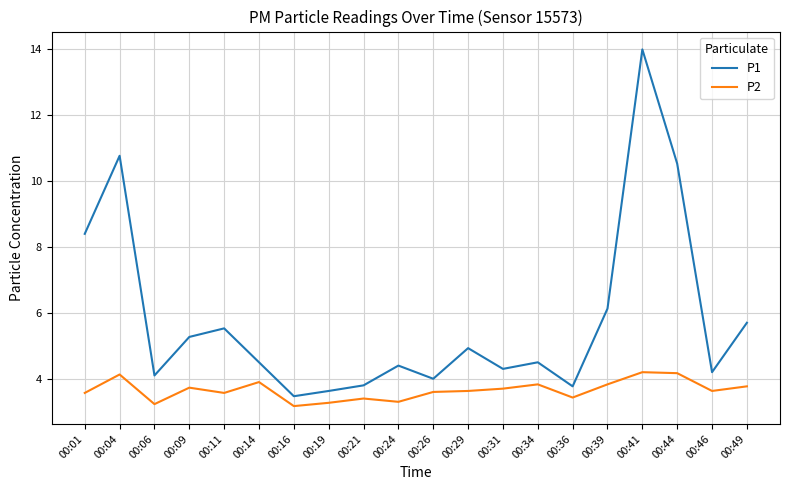

How many lines are shown in the chart?

2